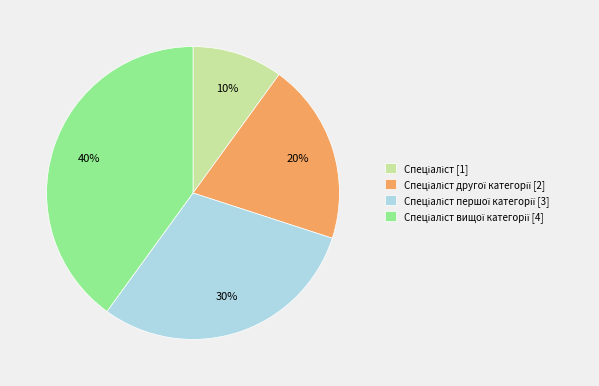

To the nearest percent, what is the average slice percentage?

25%